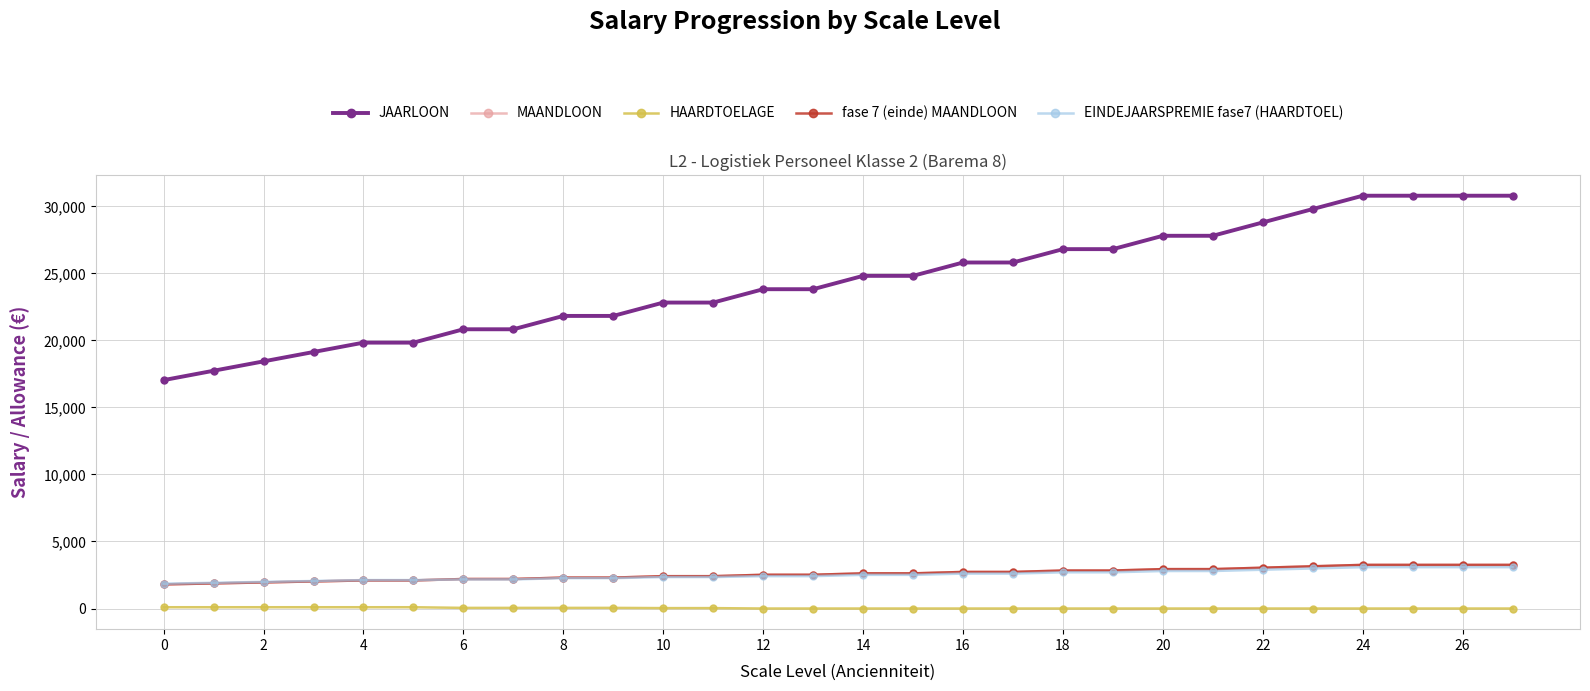

At how many categories does at least one series exceed 13995?

28